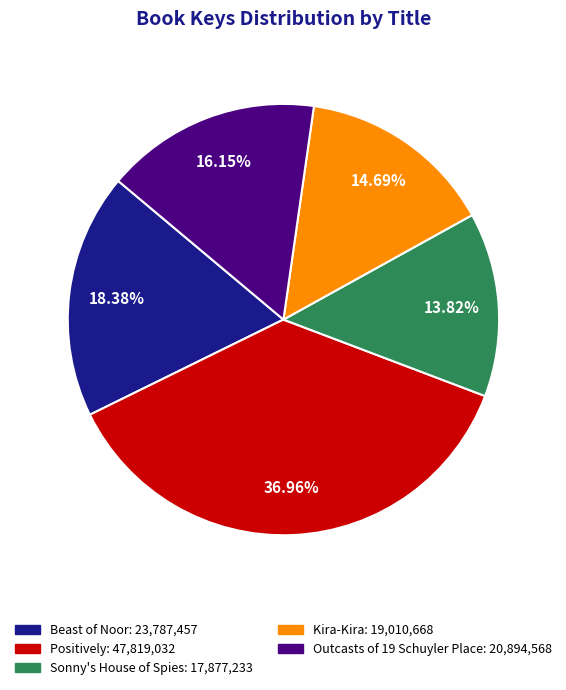

To the nearest percent, what portion does Outcasts of 19 Schuyler Place represent?

16%